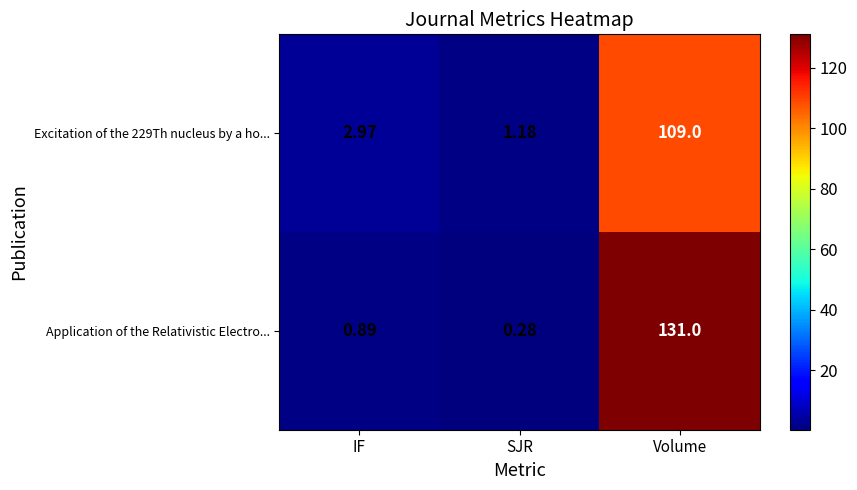

List the series in order of their overall mean, lowest first.

Excitation of the 229Th nucleus by a ho..., Application of the Relativistic Electro...